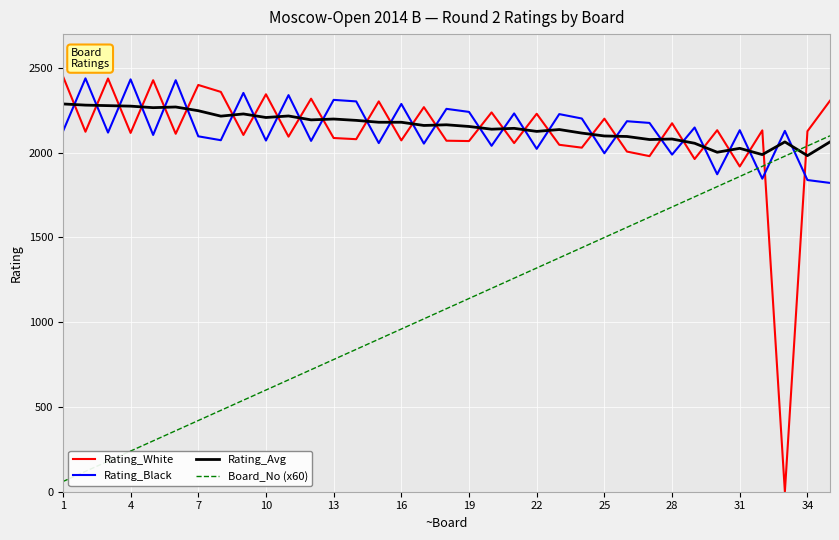

How many times do Rating_Avg and Rating_Black cross each other?

28